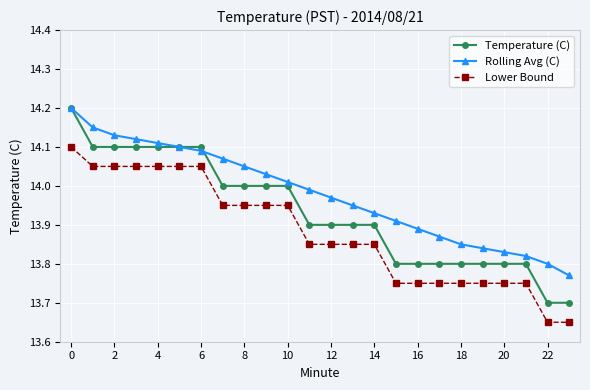

Which series has the largest range (max minus min)?

Temperature (C)